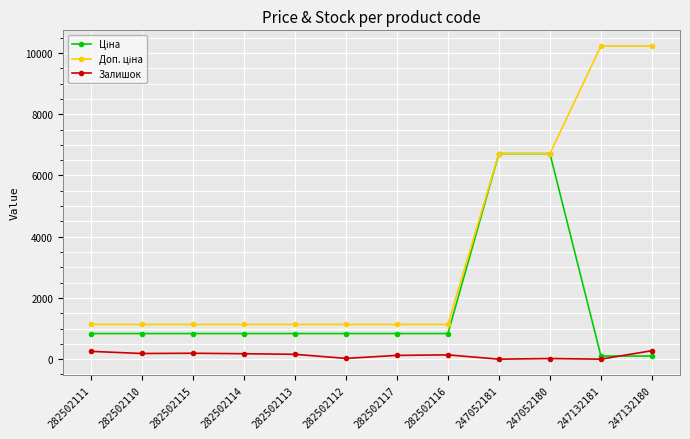

What is the approximate value of Залишок at 247052180?

21.0